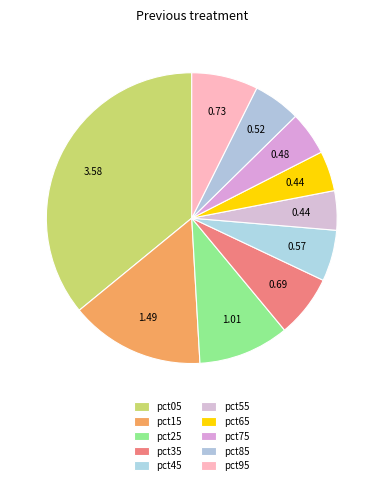

Which slice is the smallest?

pct55